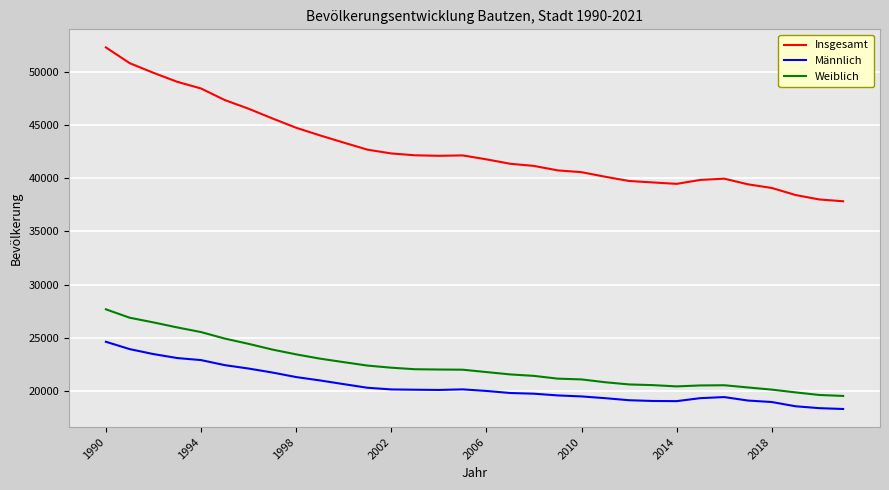

Which series has the largest range (max minus min)?

Insgesamt